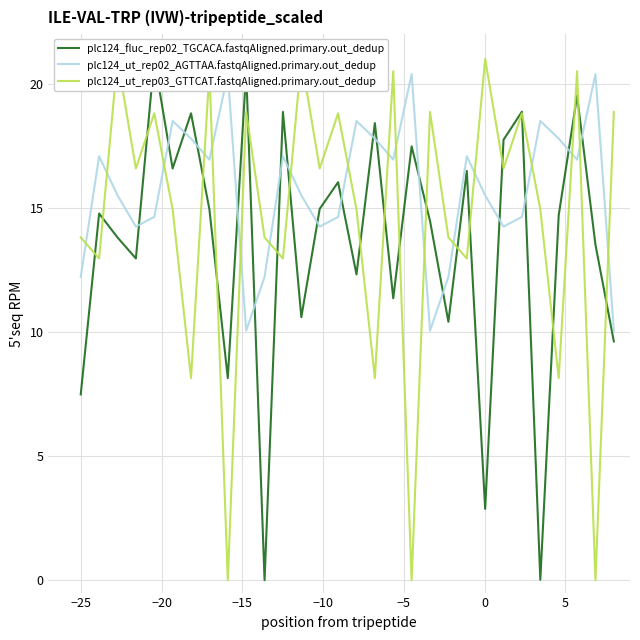

Does the chart have visible grid lines?

Yes